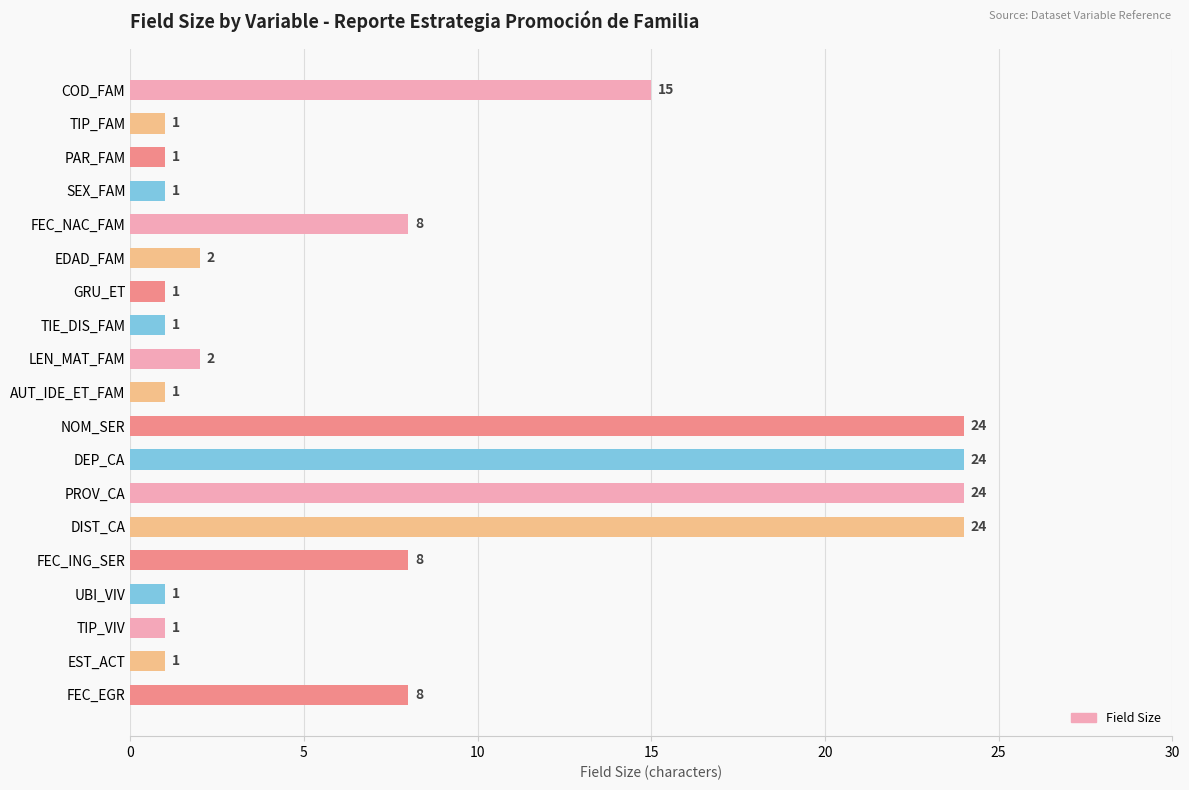

What position from the bottom is FEC_NAC_FAM?

15